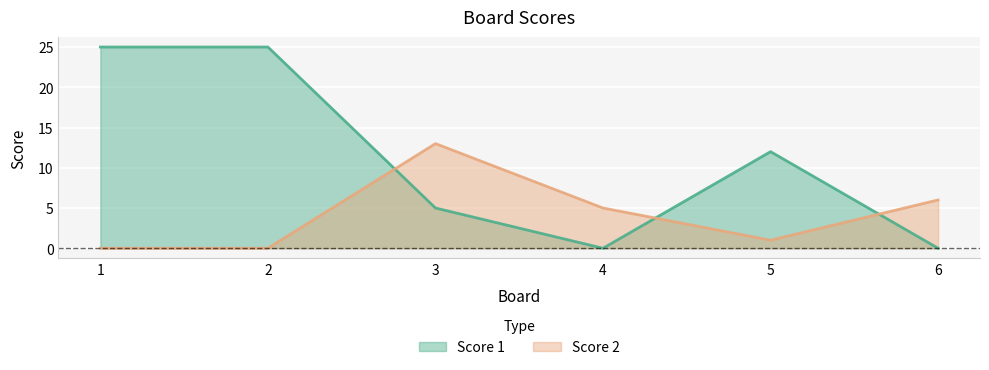

How many values in the Score 1 series exceed 12?

2